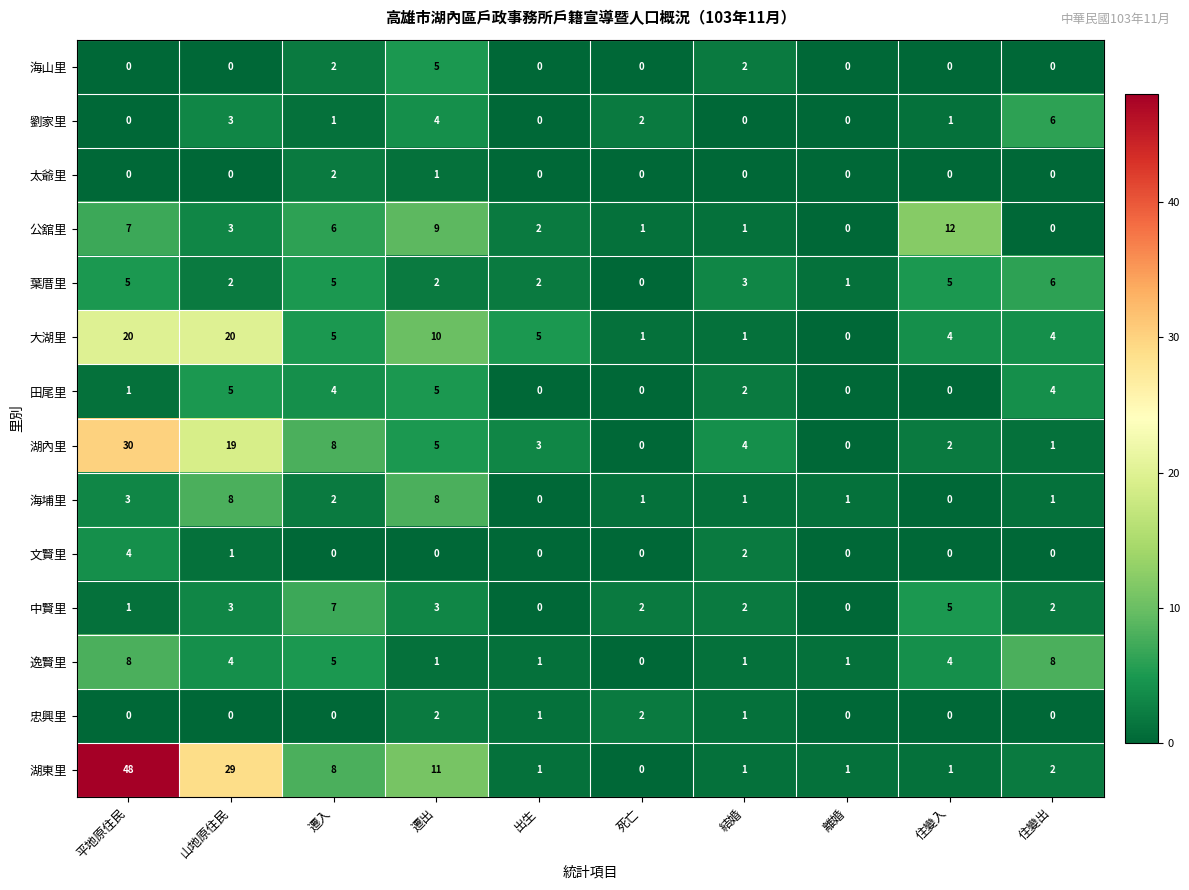

At which category does the chart reach its peak across all series?

平地原住民